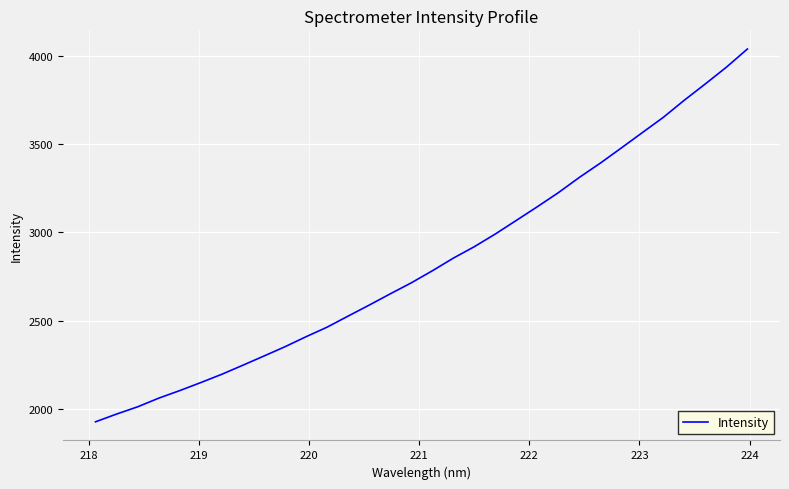

What is the difference between the maximum and minimum values?

2114.9